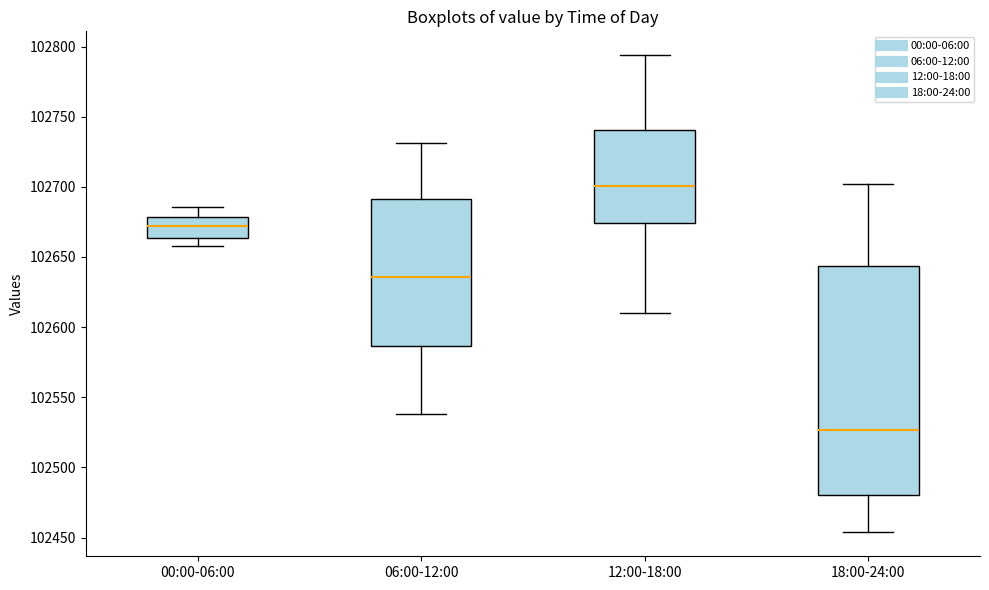

Reading left to right, transcribe this box plot: for each box, give where its median line is, the range the box spans, and where its two whiskers end, as read against the y-axis. The values are not printed on the chart, so give them approximately, as read against the axis.

00:00-06:00: median 102670, box 102665 to 102680, whiskers 102660 to 102685
06:00-12:00: median 102635, box 102585 to 102690, whiskers 102540 to 102730
12:00-18:00: median 102700, box 102675 to 102740, whiskers 102610 to 102795
18:00-24:00: median 102525, box 102480 to 102645, whiskers 102455 to 102700